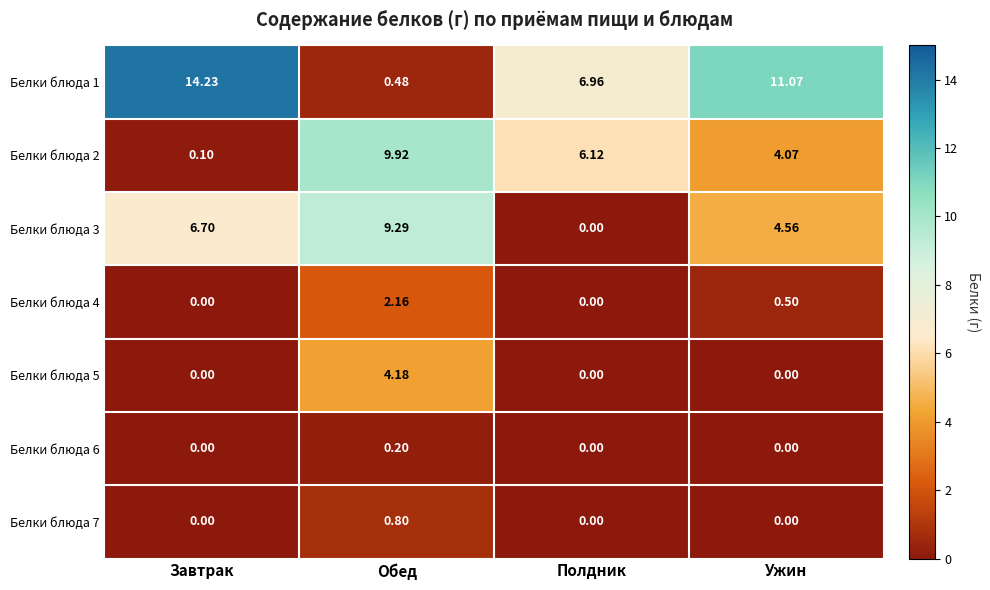

At which category is the sum across all series the highest?

Обед